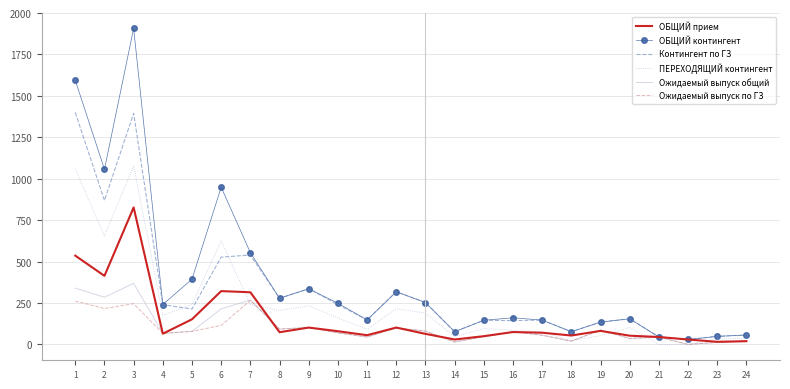

Which series has the largest range (max minus min)?

ОБЩИЙ контингент